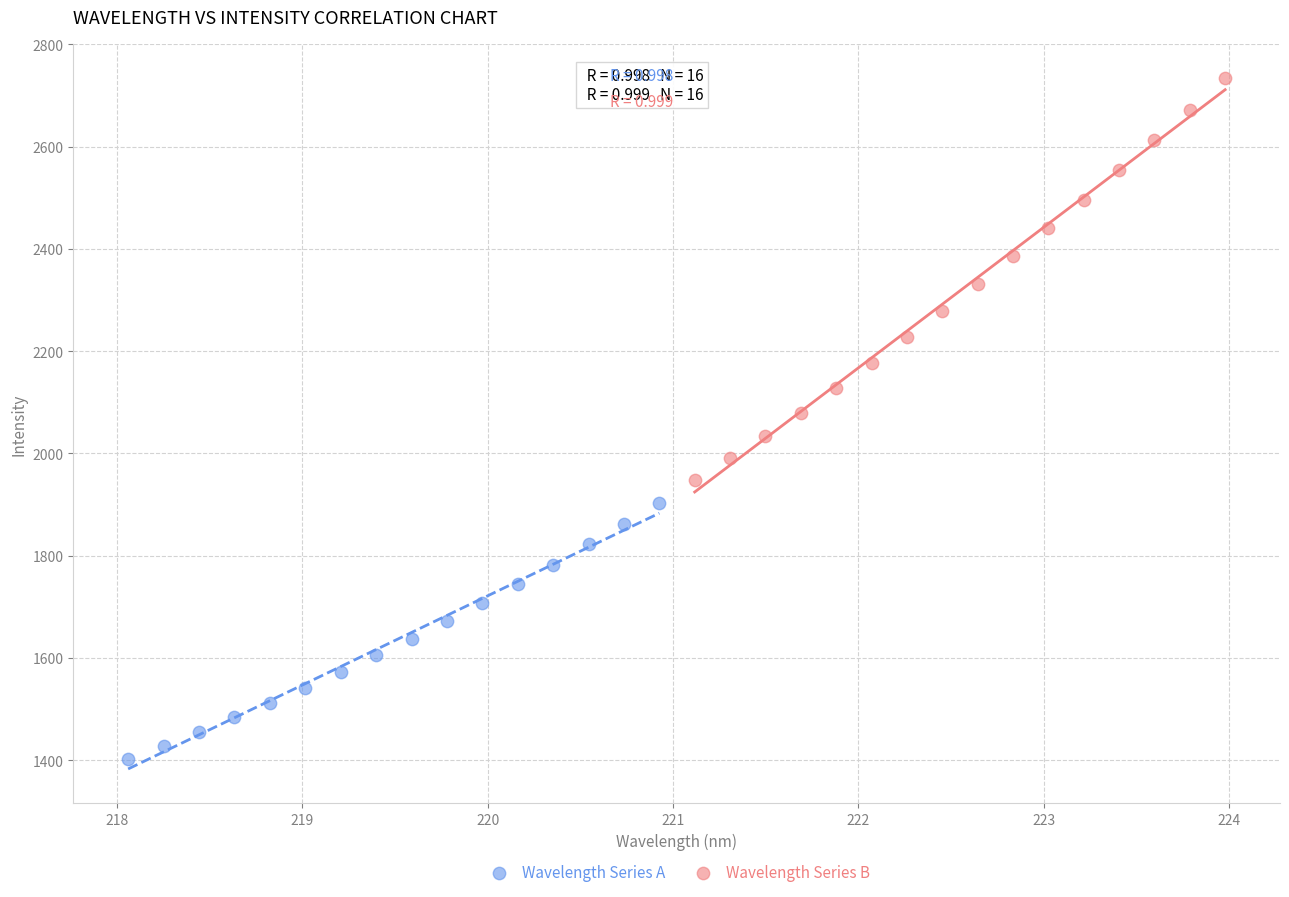

Which series contains the lowest Y value?

Wavelength Series A